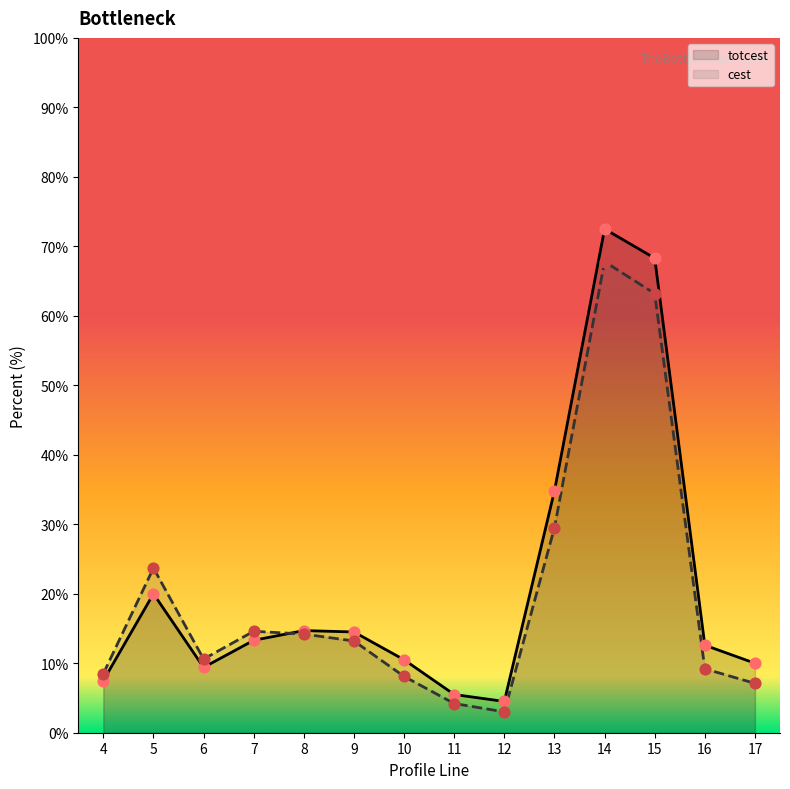

Which series reaches the minimum Y coordinate?

cest